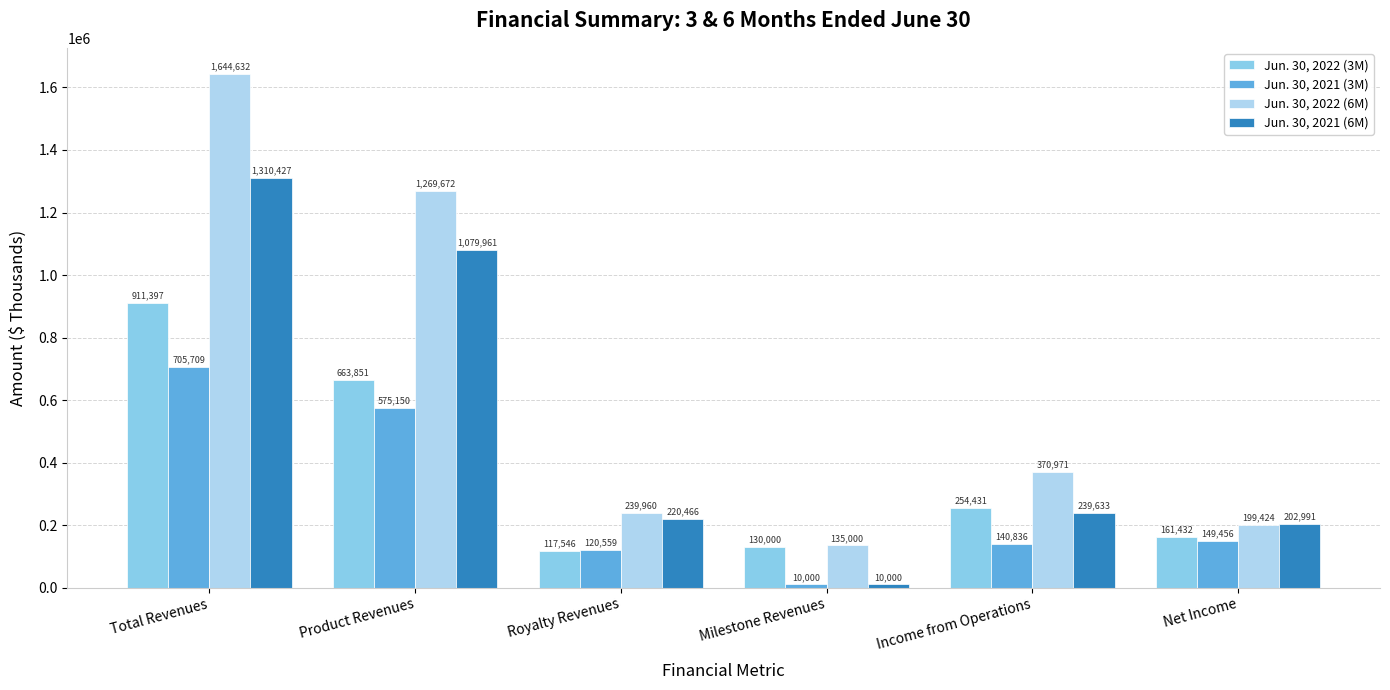

Is it true that Jun. 30, 2021 (6M) equals 341527 at Net Income?

False